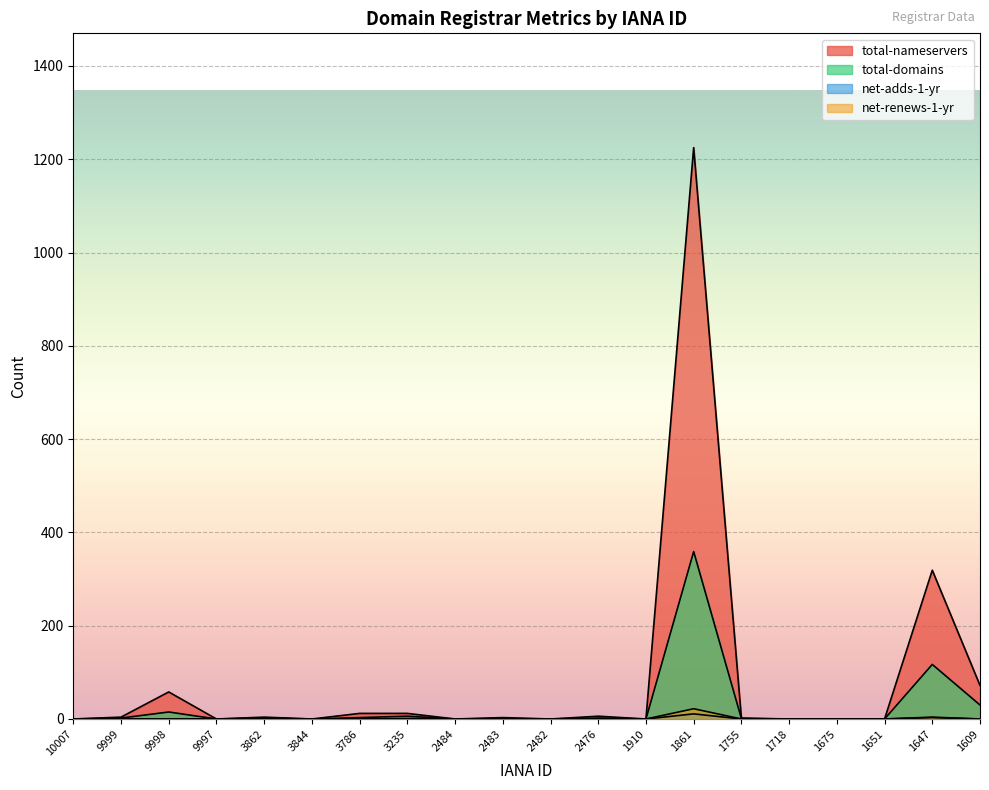

What is the difference between the maximum and minimum values in the net-adds-1-yr series?

11